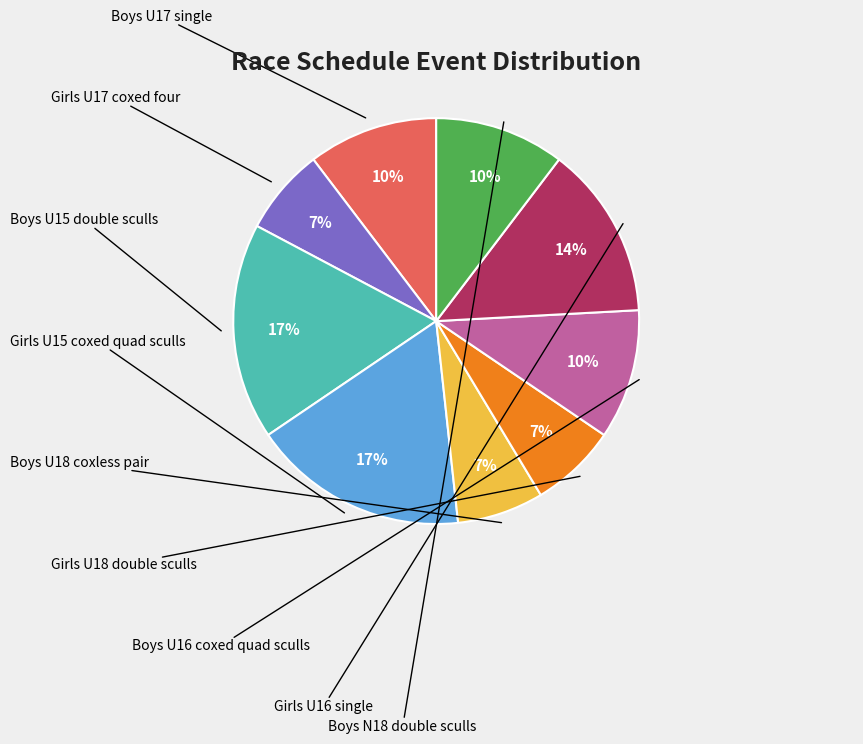

To the nearest percent, what is the difference between the largest and smallest slice percentages?

10%